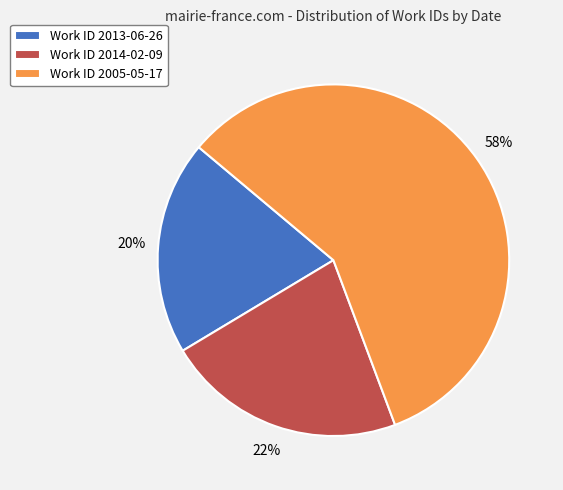

Which slice is the smallest?

Work ID 2013-06-26